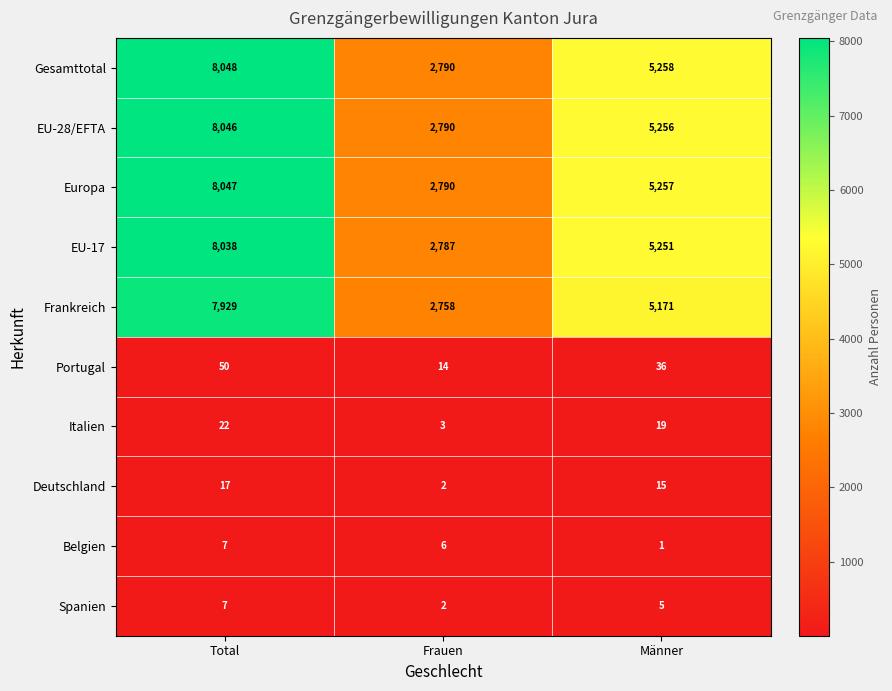

Which series has the largest total across all categories?

Gesamttotal